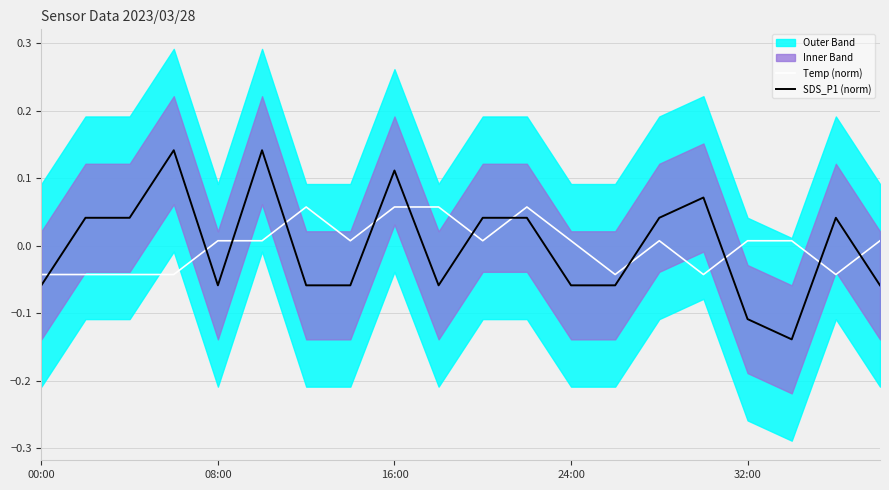

How many categories are shown in the chart?

20